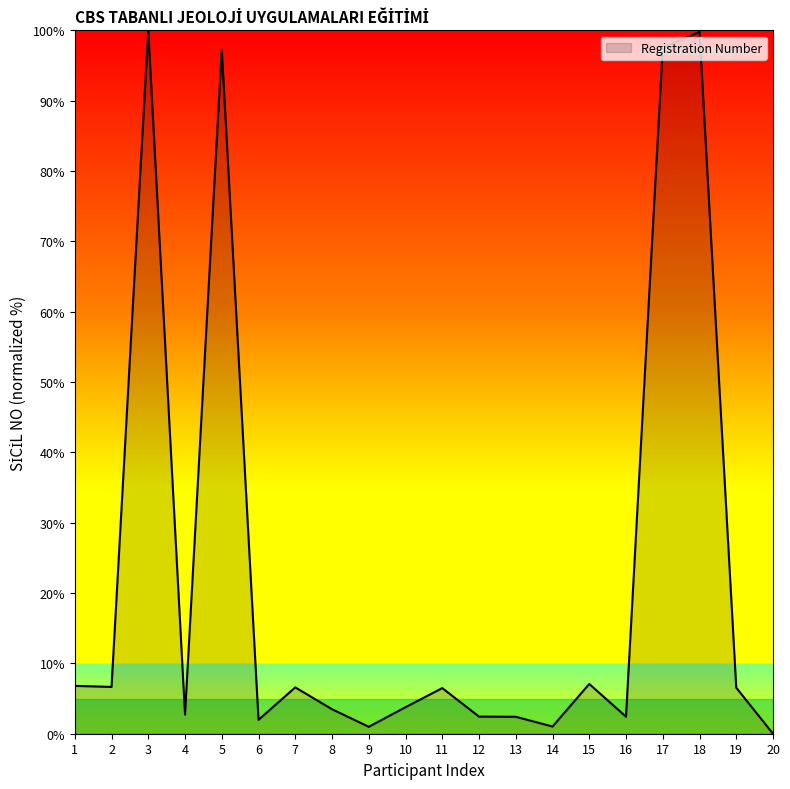

True or false: the data has more than 0 interior local peaks.

True